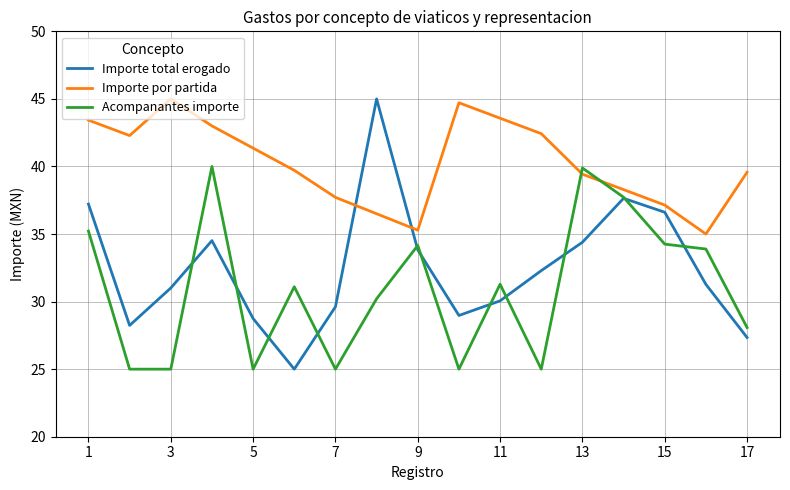

Which series has the largest total across all categories?

Importe por partida